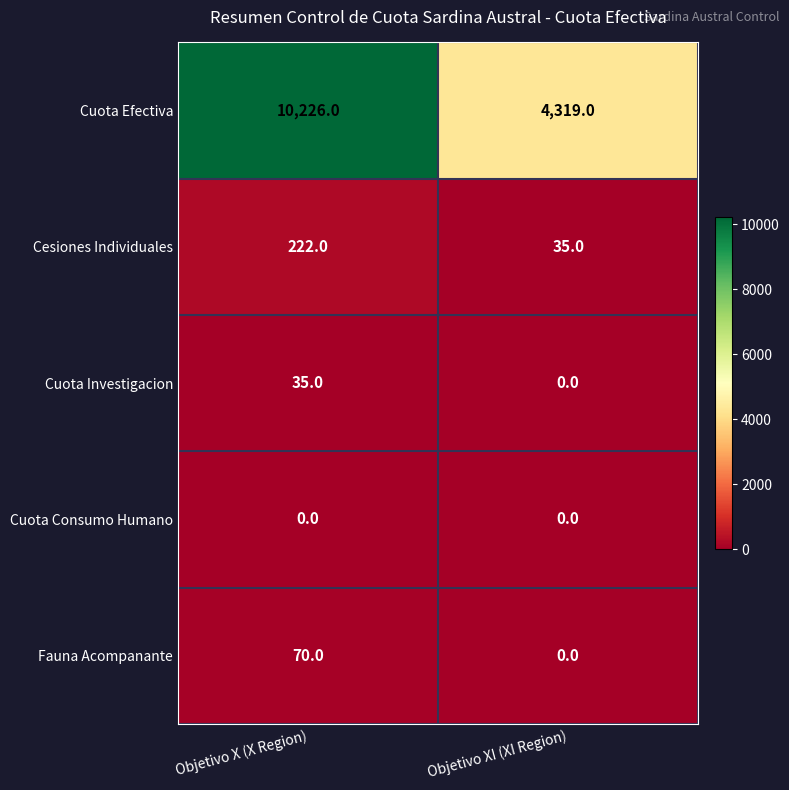

Which series has the widest spread of values?

Cuota Efectiva